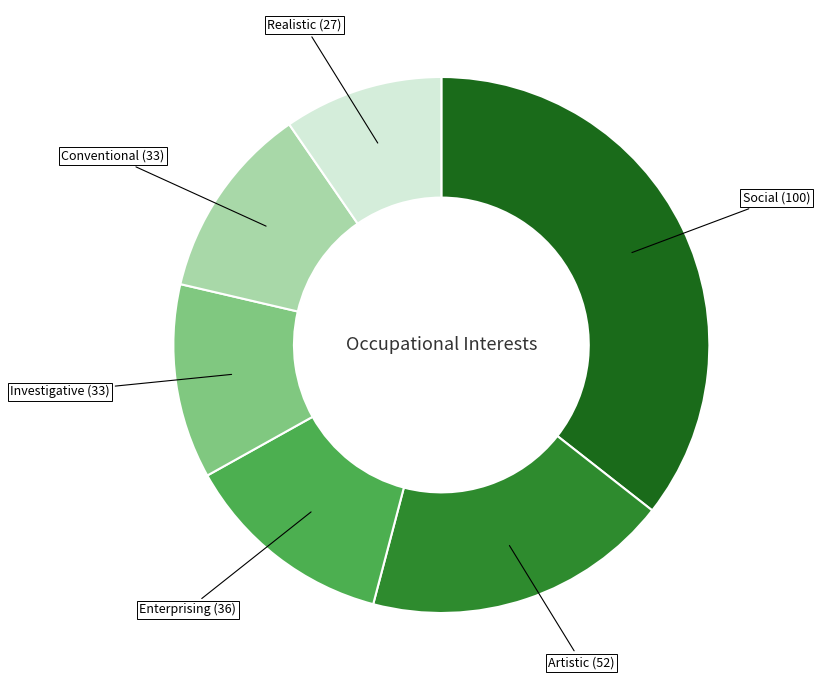

Is there a majority slice in this chart?

No